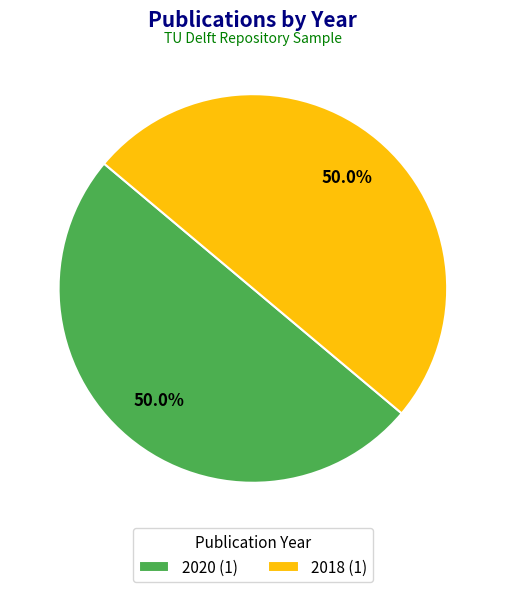

What is the ratio of the value at 2018 to the value at 2020?

1.0